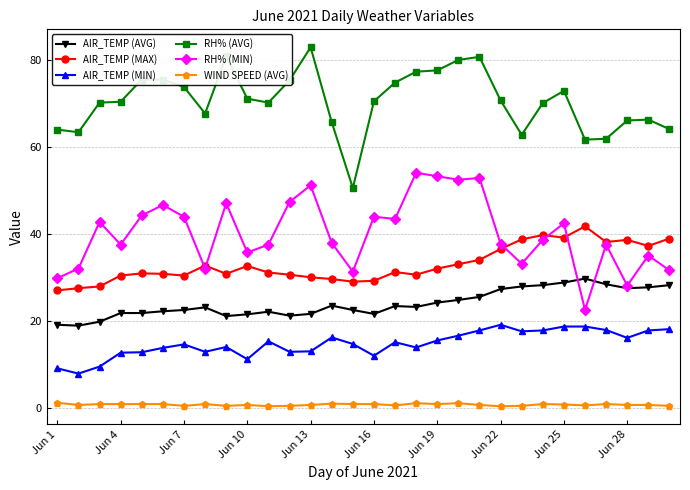

What is the maximum value for AIR_TEMP (MAX)?

41.8